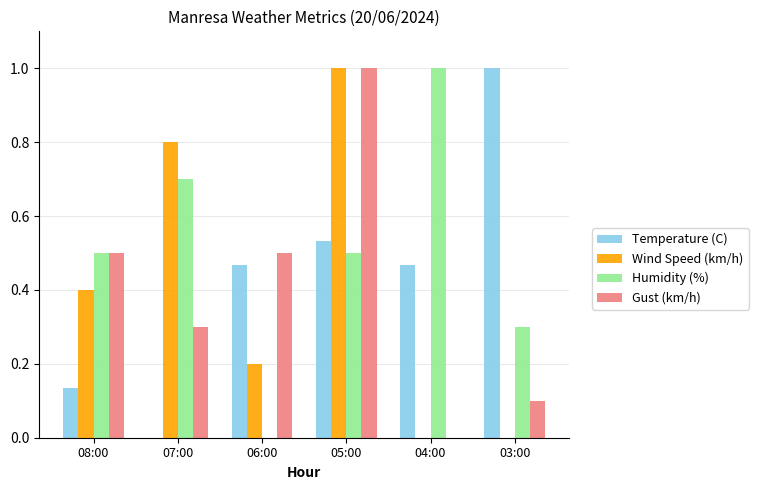

At which category is the sum across all series the highest?

05:00